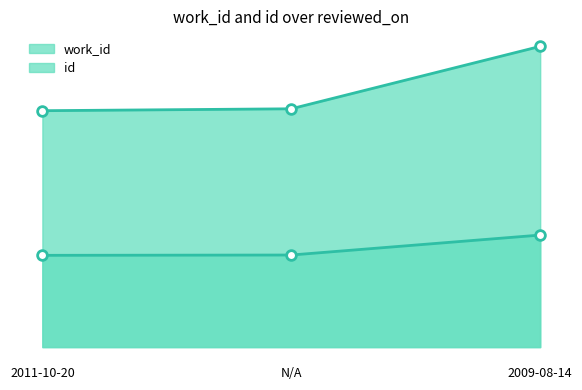

What is the label of the 1st point from the left?

2011-10-20